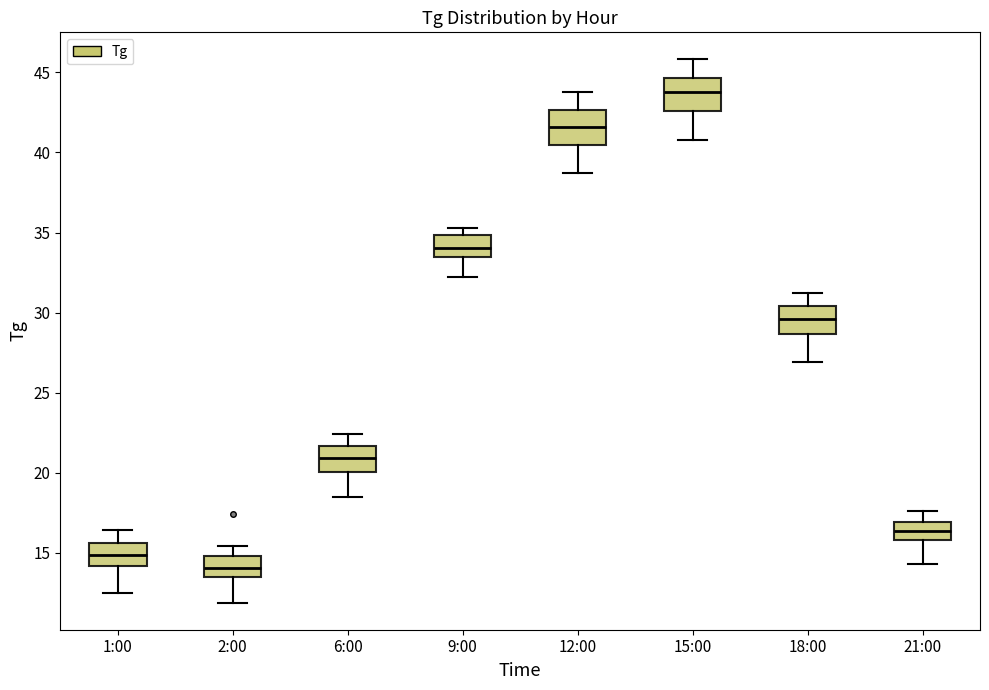

Reading left to right, read every box against the y-axis: the position of its median line, the range the box covers, and the ends of its whiskers. The values are not printed on the chart, so give them approximately, as read against the axis.

1:00: median 15.0, box 14.0 to 15.5, whiskers 12.5 to 16.5
2:00: median 14.0, box 13.5 to 15.0, whiskers 12.0 to 15.5
6:00: median 21.0, box 20.0 to 21.5, whiskers 18.5 to 22.5
9:00: median 34.0, box 33.5 to 35.0, whiskers 32.0 to 35.5
12:00: median 41.5, box 40.5 to 42.5, whiskers 38.5 to 44.0
15:00: median 44.0, box 42.5 to 44.5, whiskers 41.0 to 46.0
18:00: median 29.5, box 28.5 to 30.5, whiskers 27.0 to 31.0
21:00: median 16.5, box 16.0 to 17.0, whiskers 14.5 to 17.5